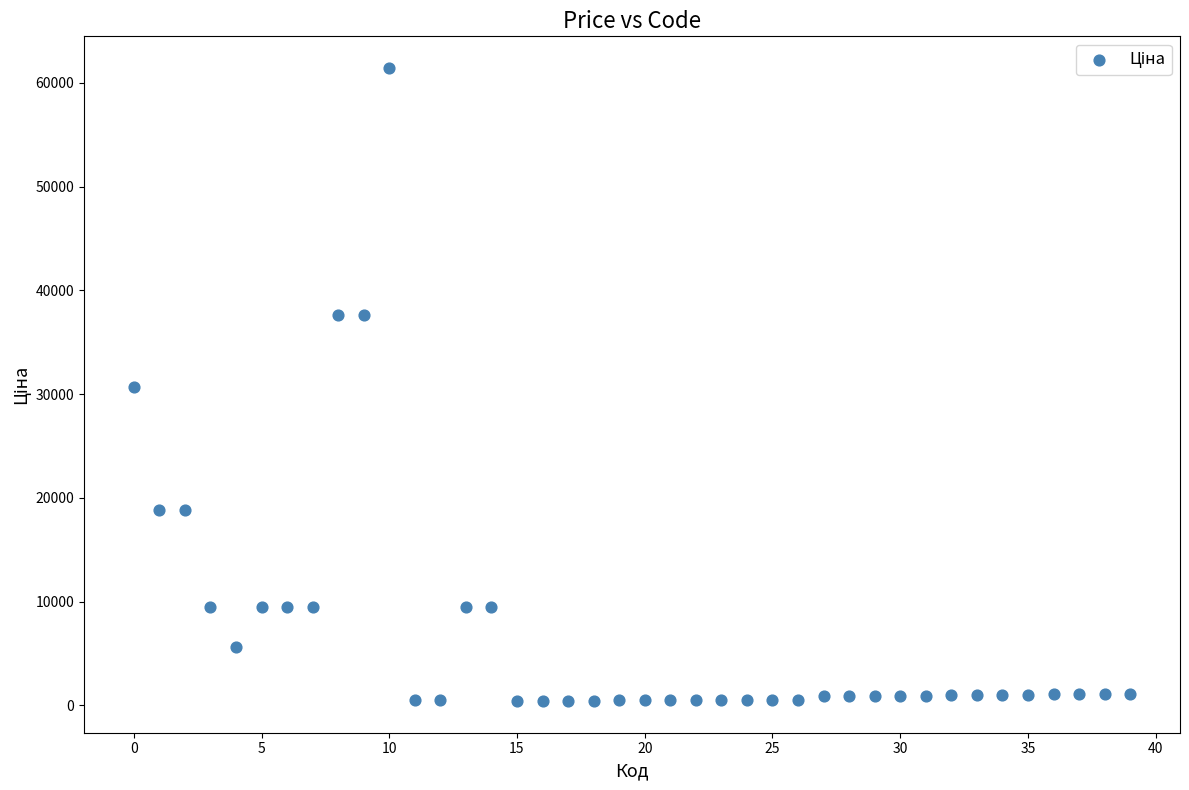

What is the range of Y values (max minus min)?

61017.7